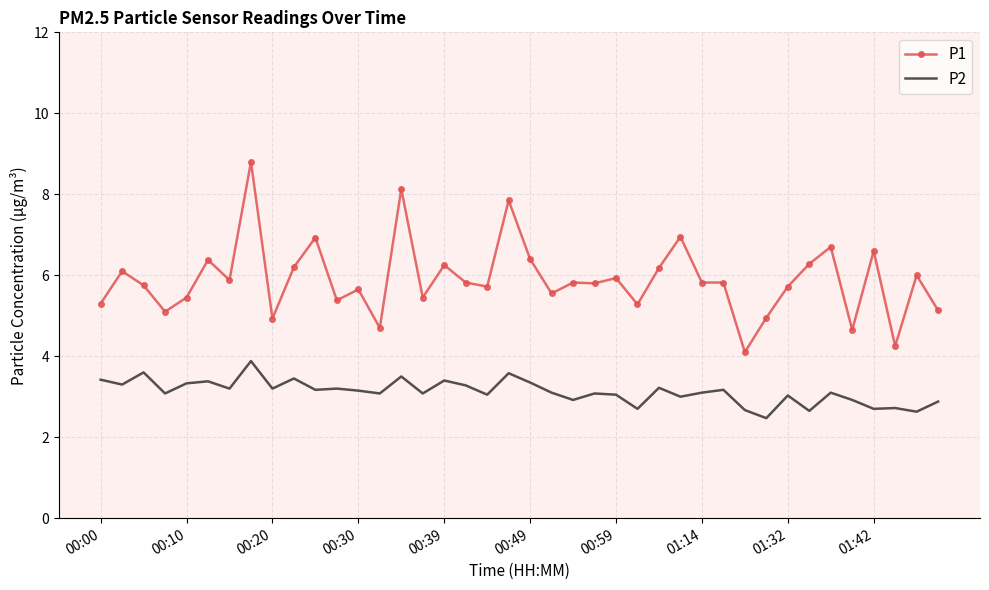

What are all the series names shown in the legend?

P1, P2